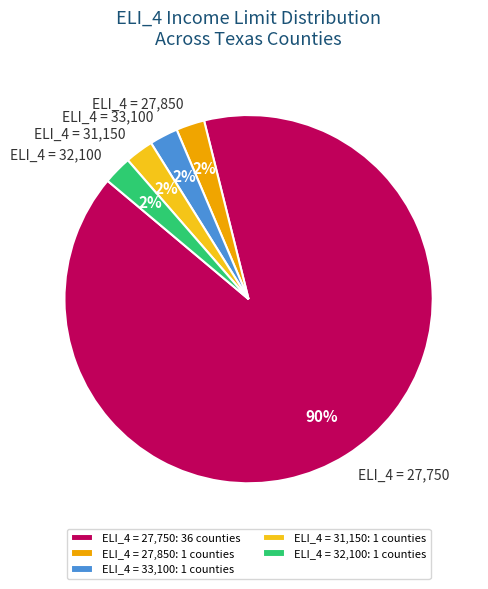

Is it true that ELI_4 = 31,150 is 3% of the pie?

True